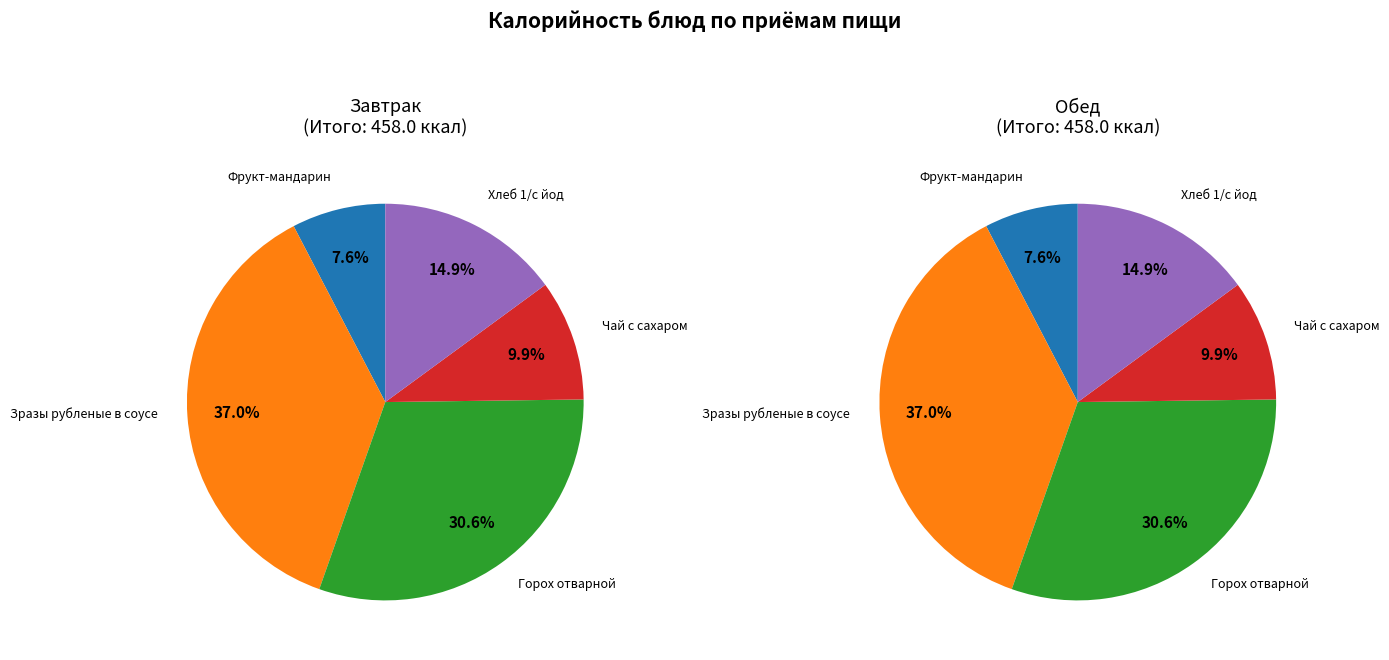

True or false: Горох отварной accounts for 31% of the total.

True